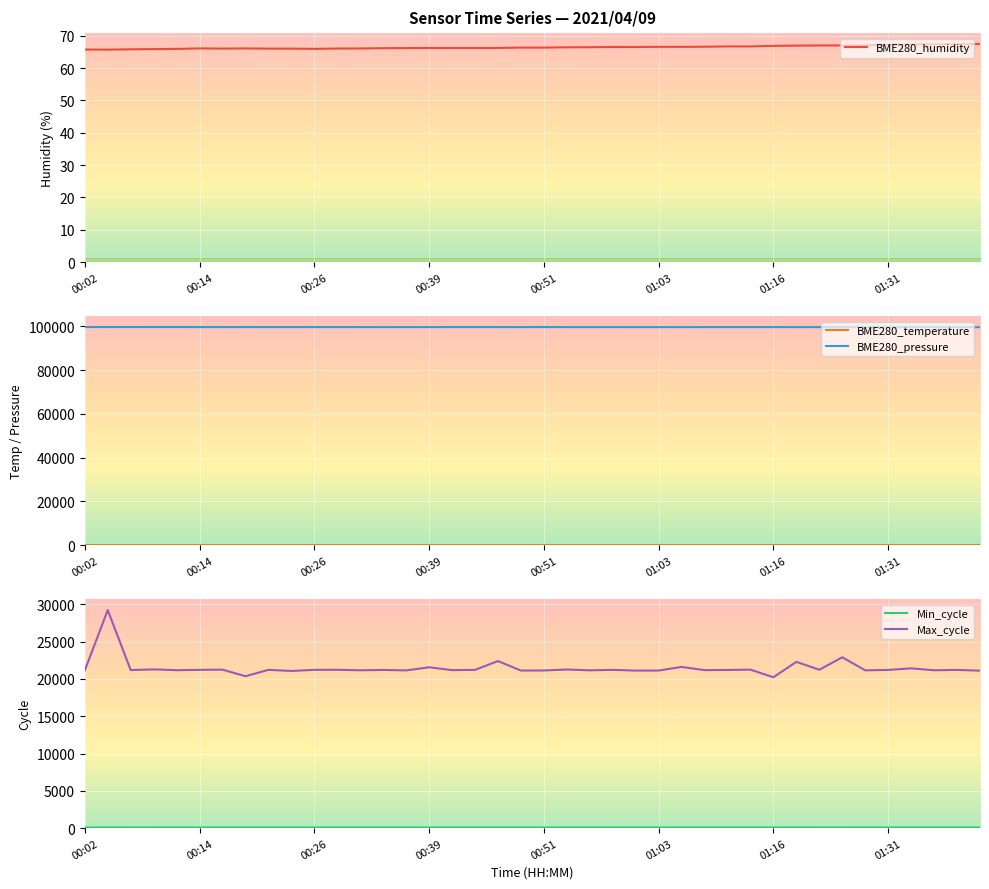

The value of BME280_pressure at 01:16 is 53833.2. True or false?

False